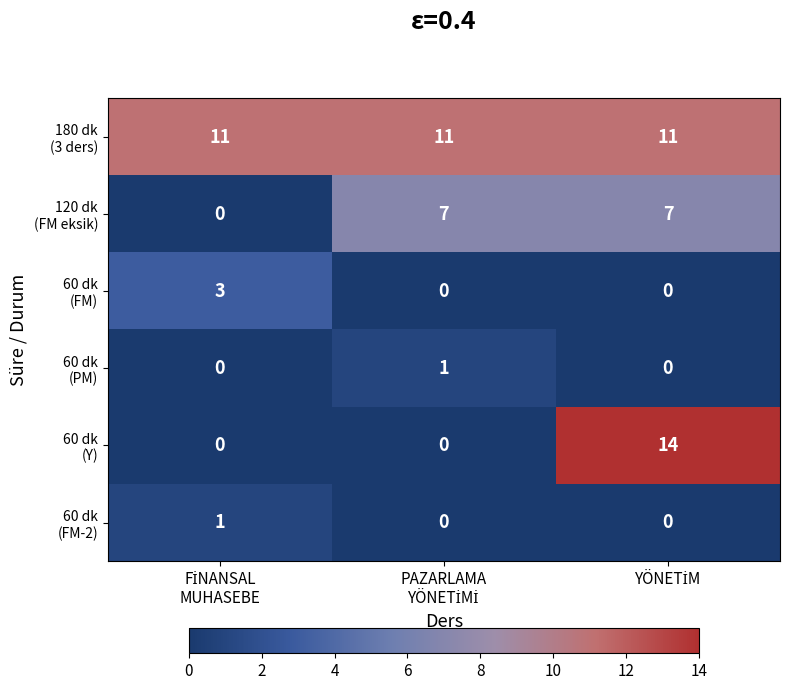

Count the number of data series in this chart.

6